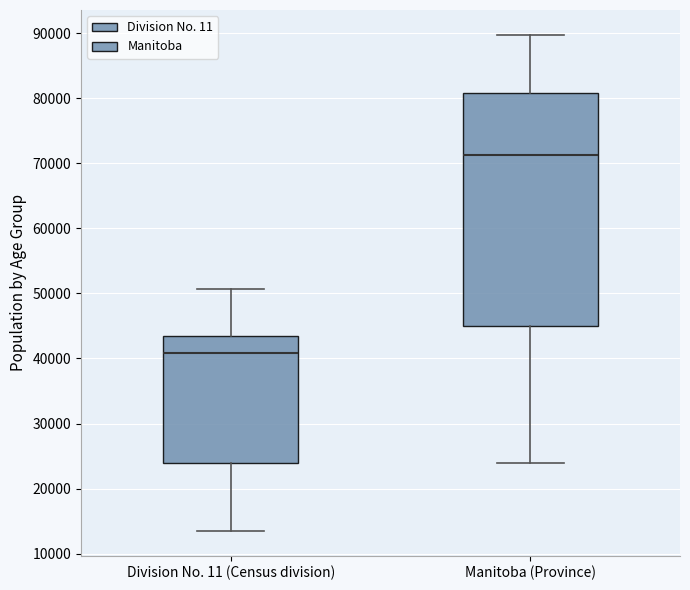

Comparing the boxes themselves (not the whiskers), which one is the tallest?

Manitoba (Province)